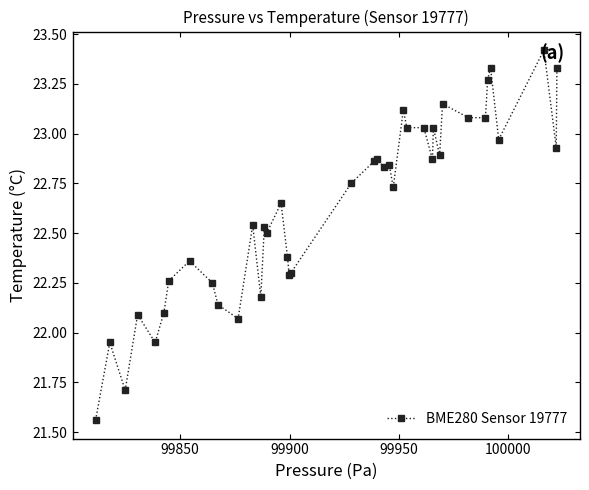

What is the difference between the maximum and second lowest values?

1.7